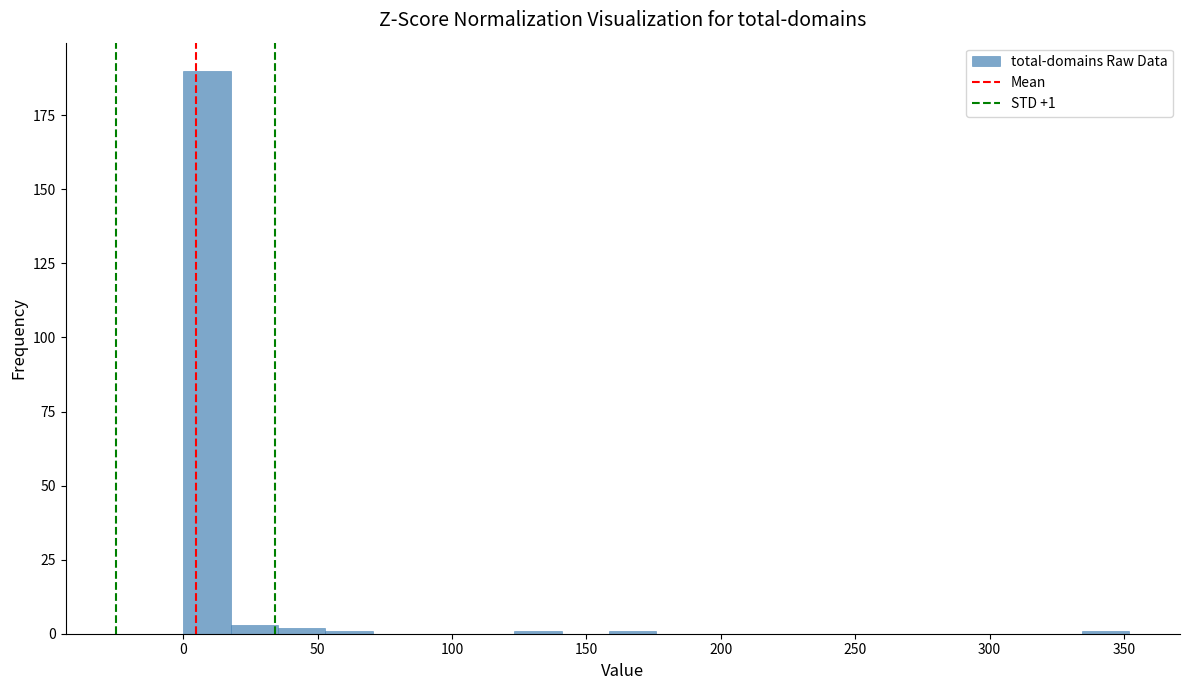

Around what value on the x-axis is the tallest bar? Give the approximate position of its centre, as read against the axis.

10